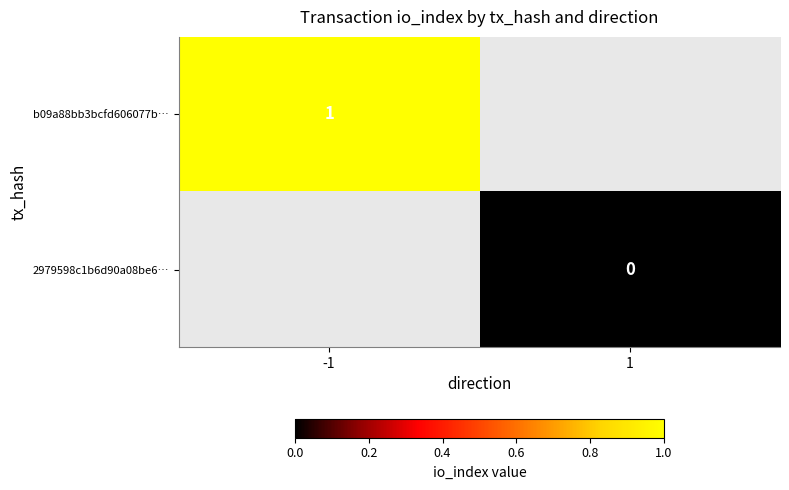

Is it true that b09a88bb3bcfd606077b… equals 1 at -1?

True